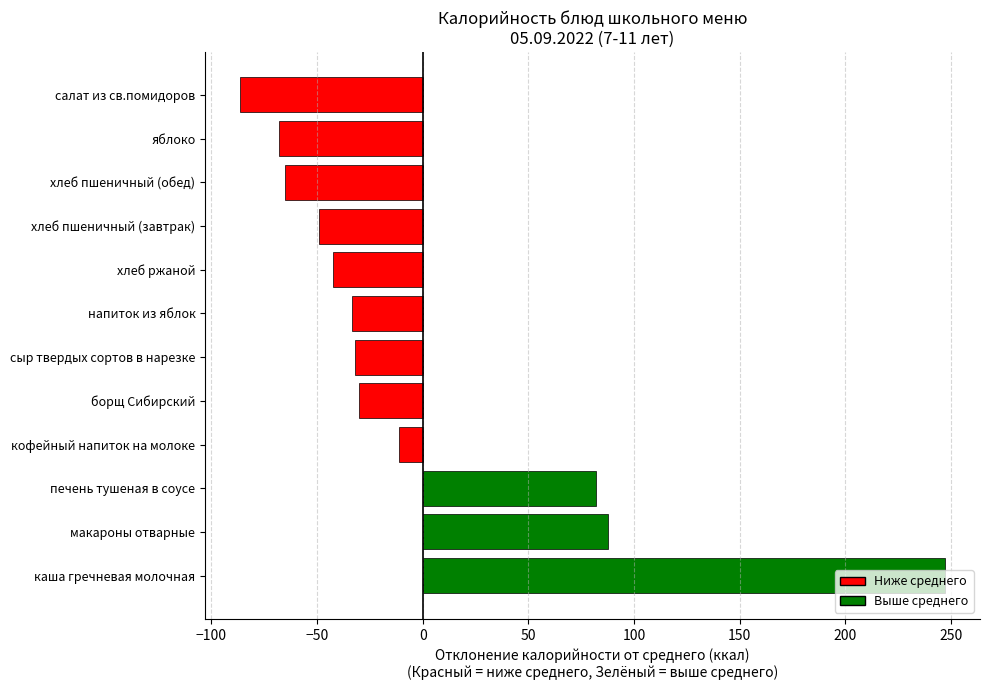

Is it true that the value at хлеб пшеничный (завтрак) is -12.8?

False